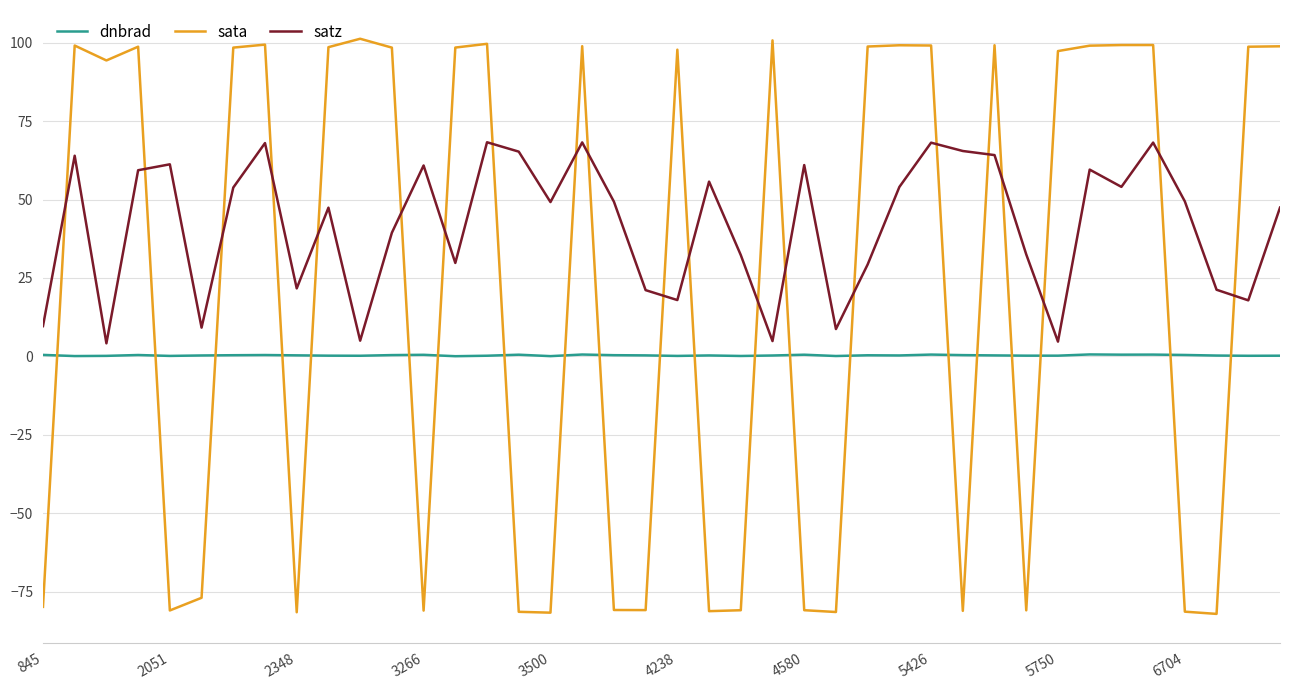

Rank the series by their maximum value, from highest to lowest.

sata, satz, dnbrad